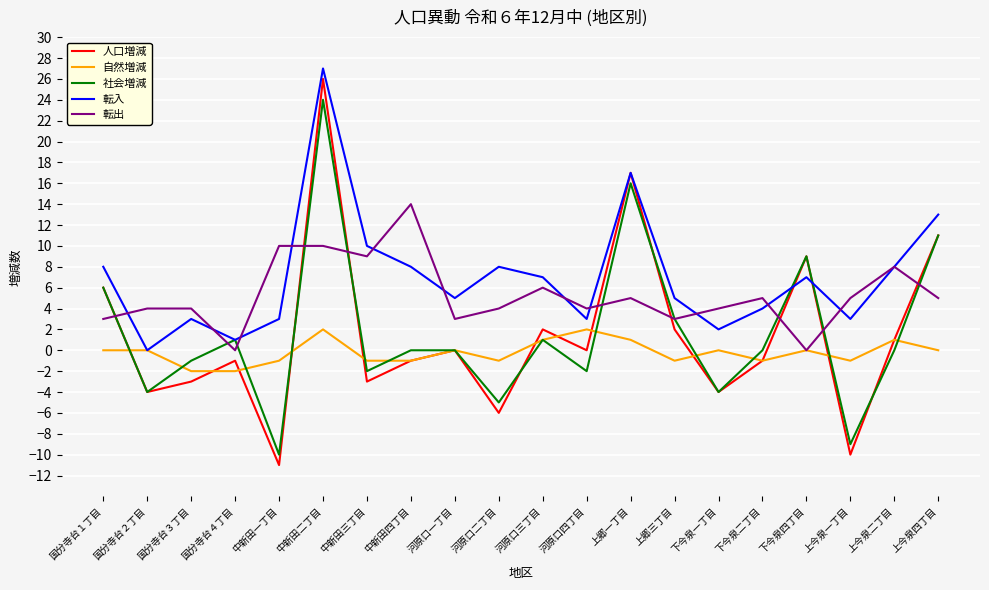

What position from the left is 中新田一丁目?

5